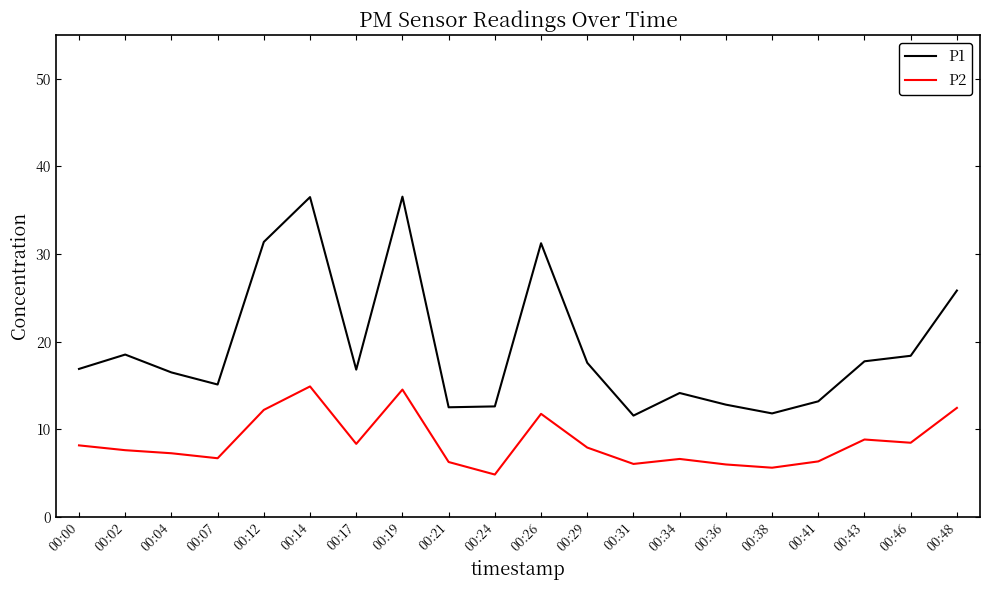

Is this an area chart (filled region under the line)?

No